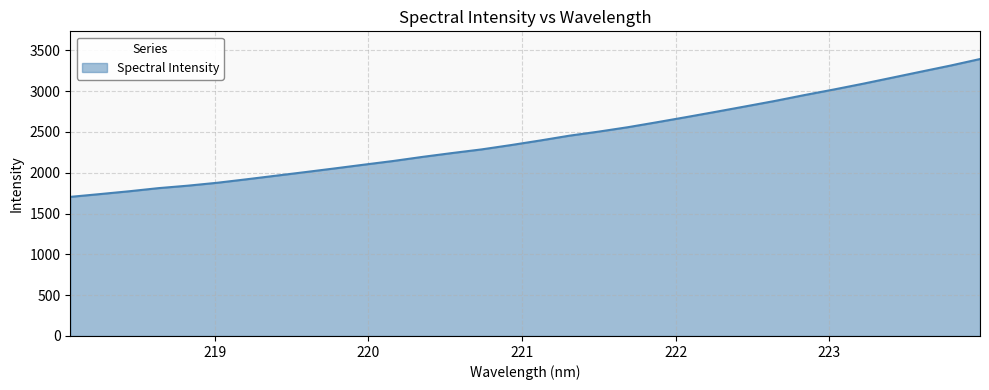

What is the difference between the second highest and minimum values?

1609.4